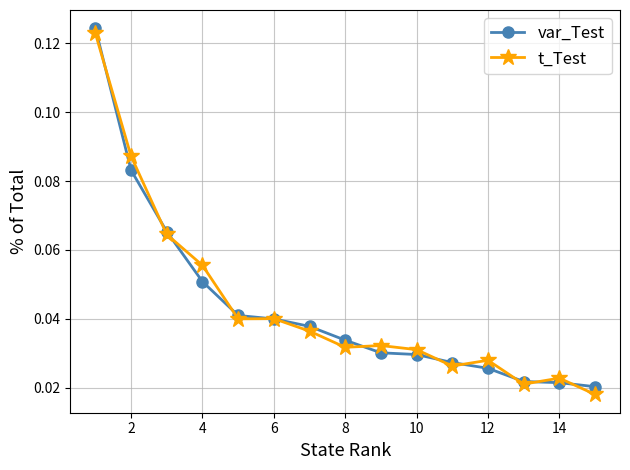

How many var_Test values are between 0 and 1?

15